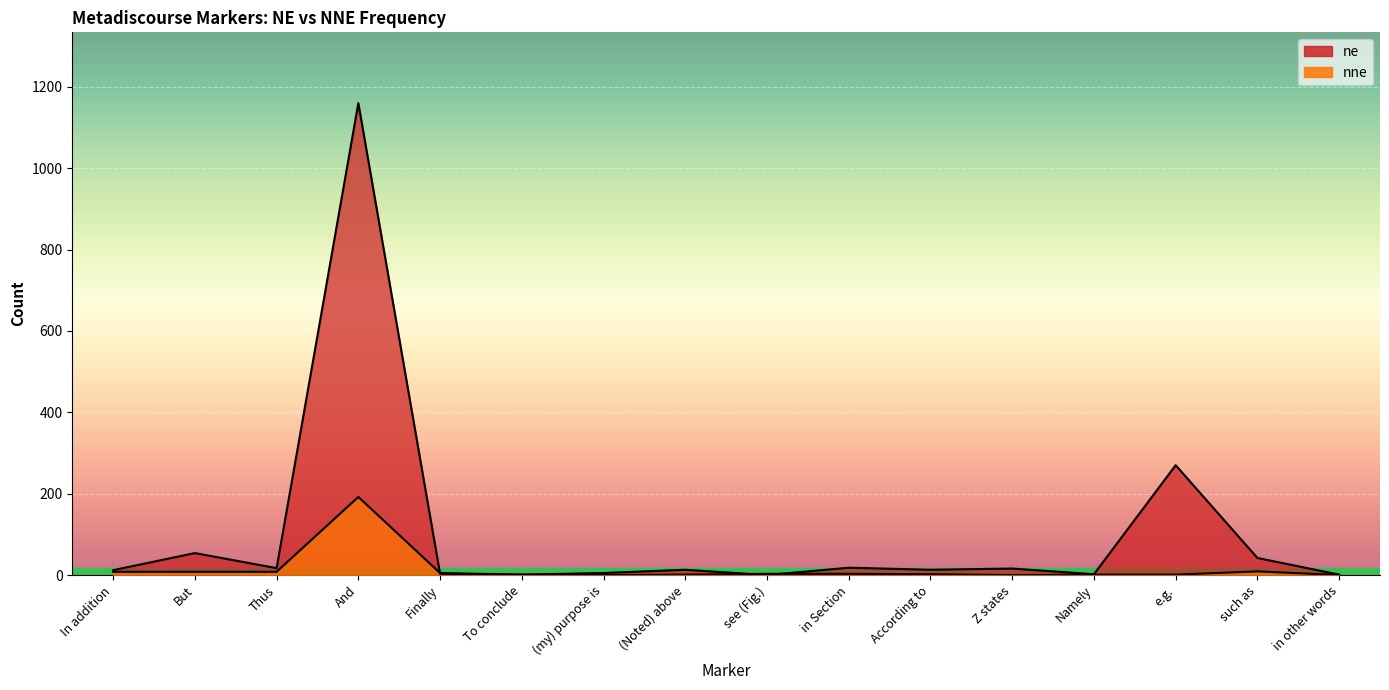

What are all the series names shown in the legend?

ne, nne